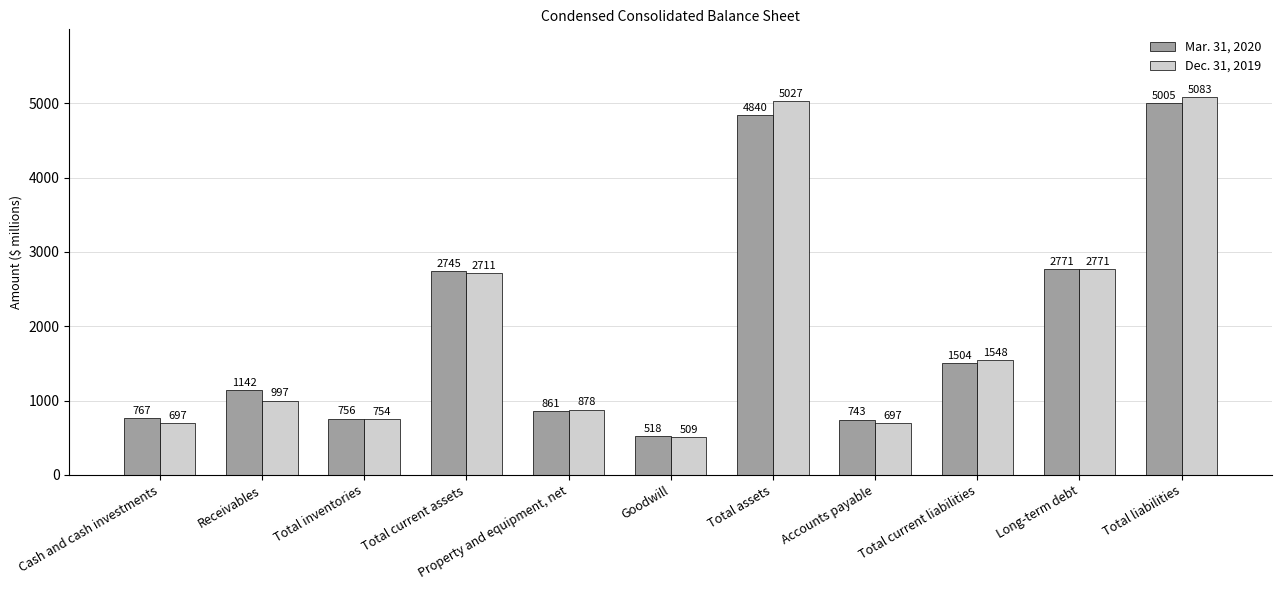

What is the difference between the maximum and minimum values in the Mar. 31, 2020 series?

4487